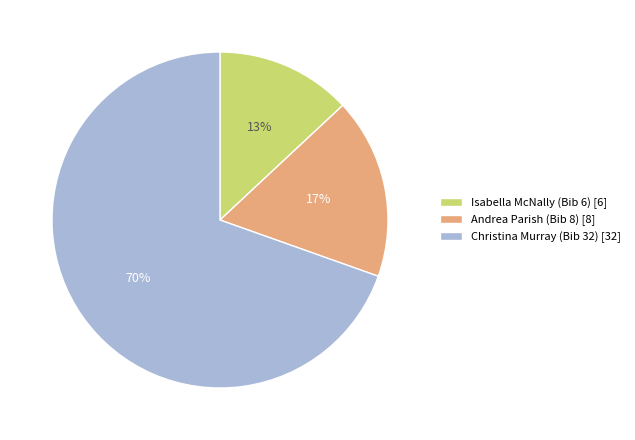

To the nearest percent, what portion does Christina Murray (Bib 32) [32] represent?

70%